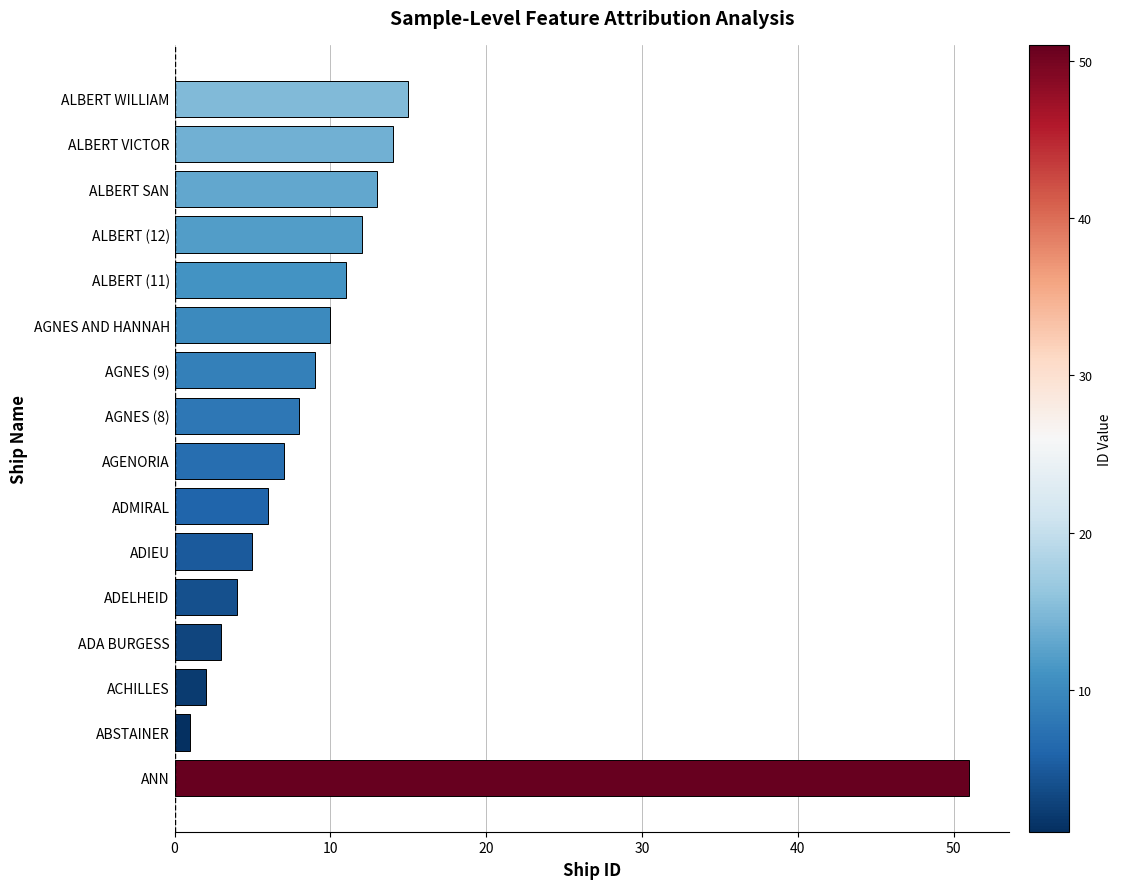

What is the difference between the maximum and second lowest values?

49